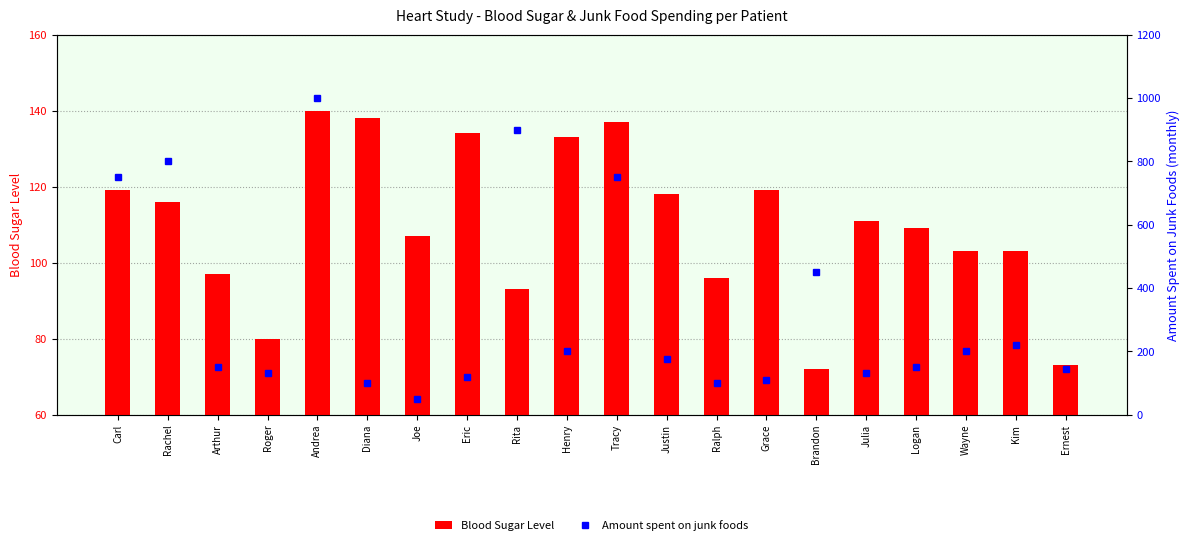

At which category is the sum across all series the highest?

Andrea